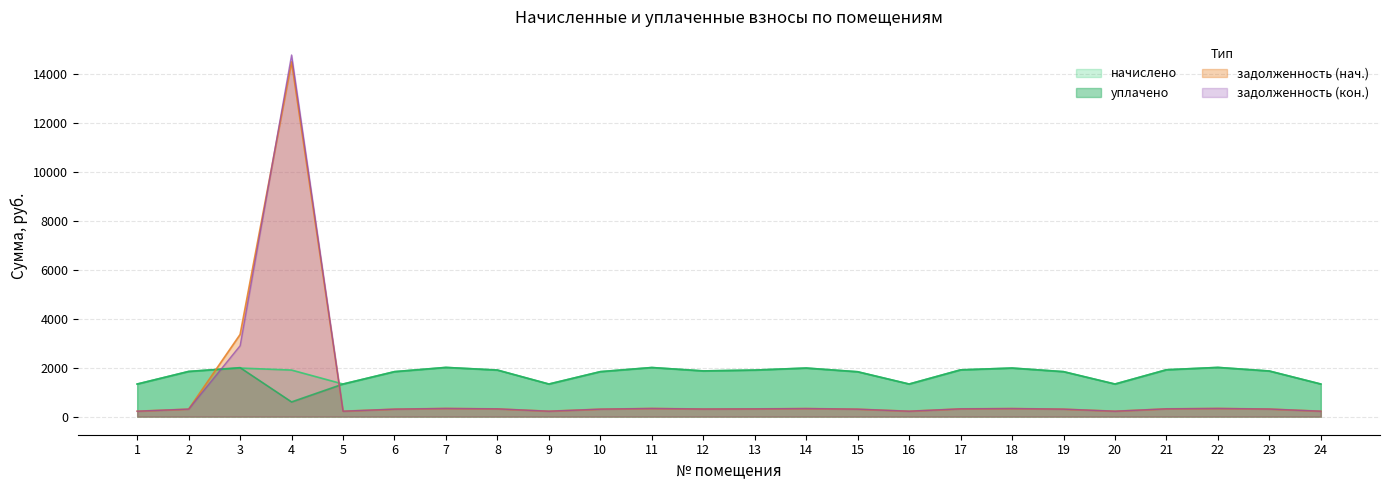

Rank the series at 3 from highest to lowest value.

задолженность (нач.), задолженность (кон.), уплачено, начислено